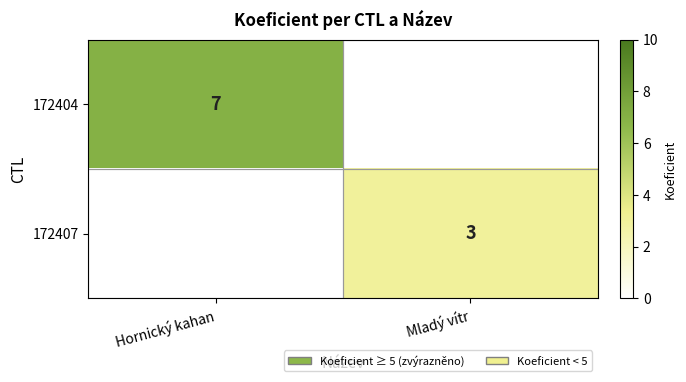

At how many categories does at least one series exceed 0?

2